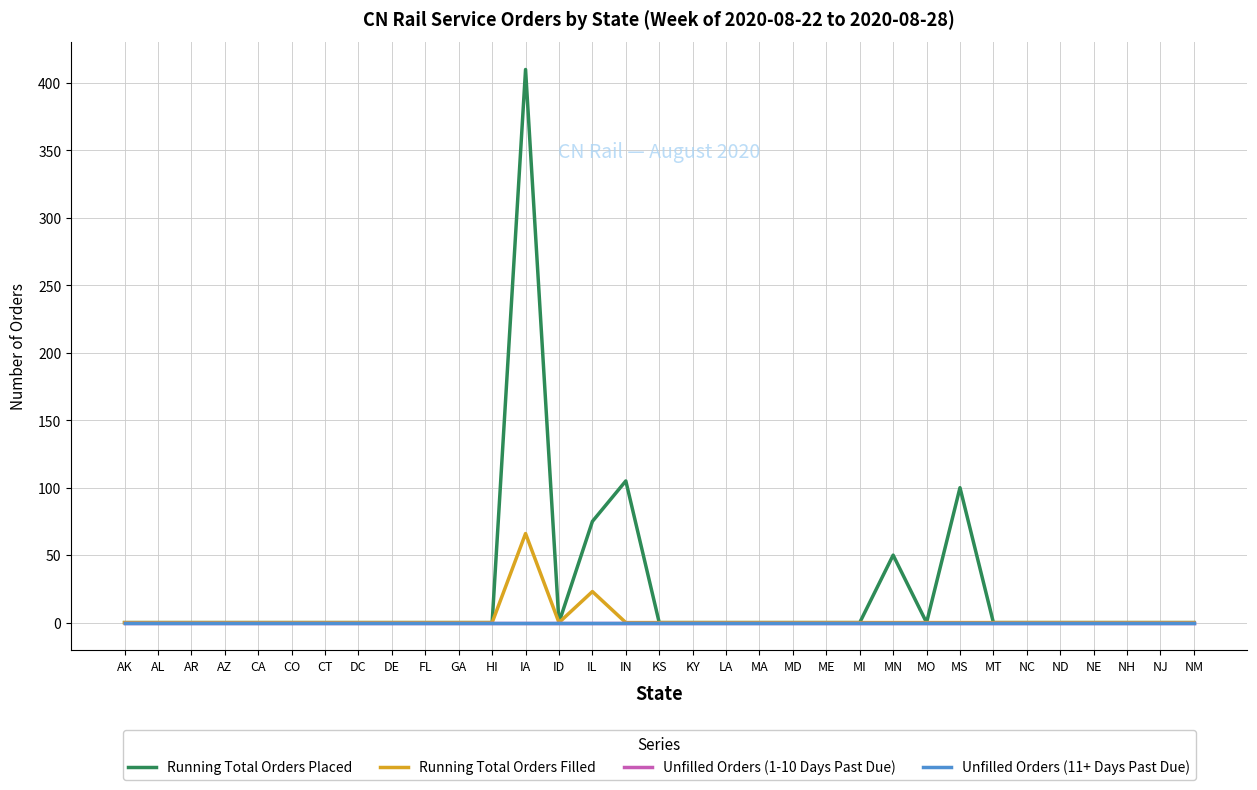

True or false: Unfilled Orders (11+ Days Past Due) has more than 0 points higher than both neighbors.

False